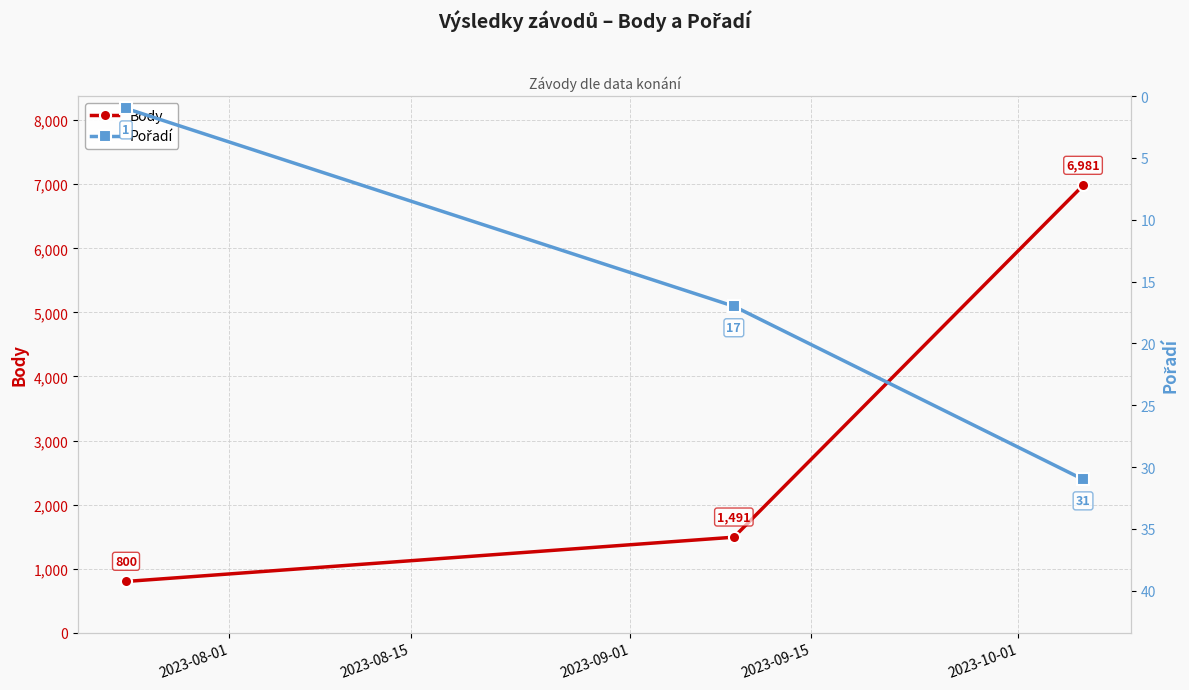

Count the Body values in the range 800 to 6981.

3